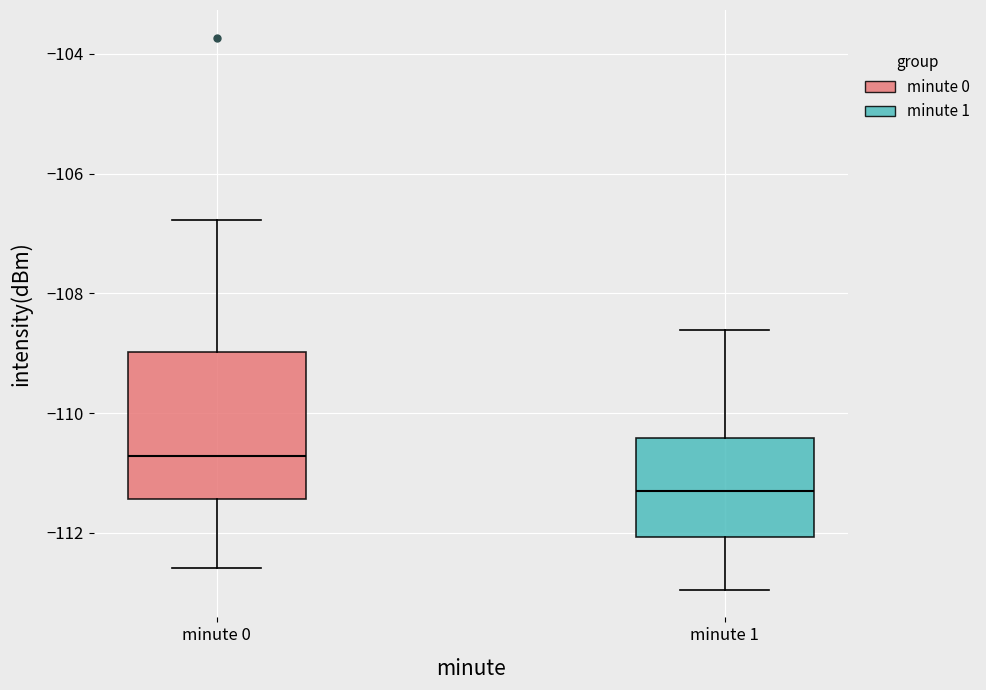

Comparing the boxes themselves (not the whiskers), which one is the tallest?

minute 0